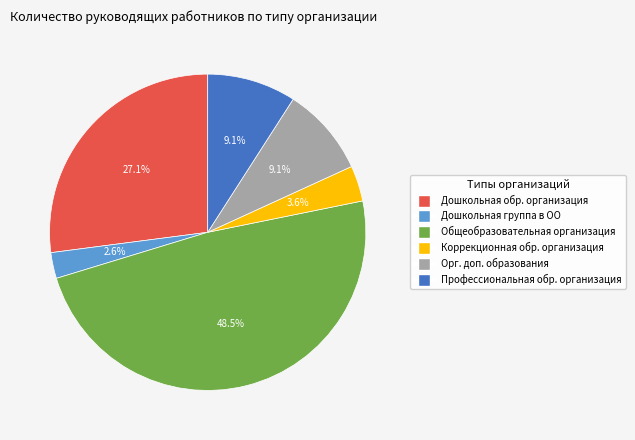

Is there a majority slice in this chart?

No